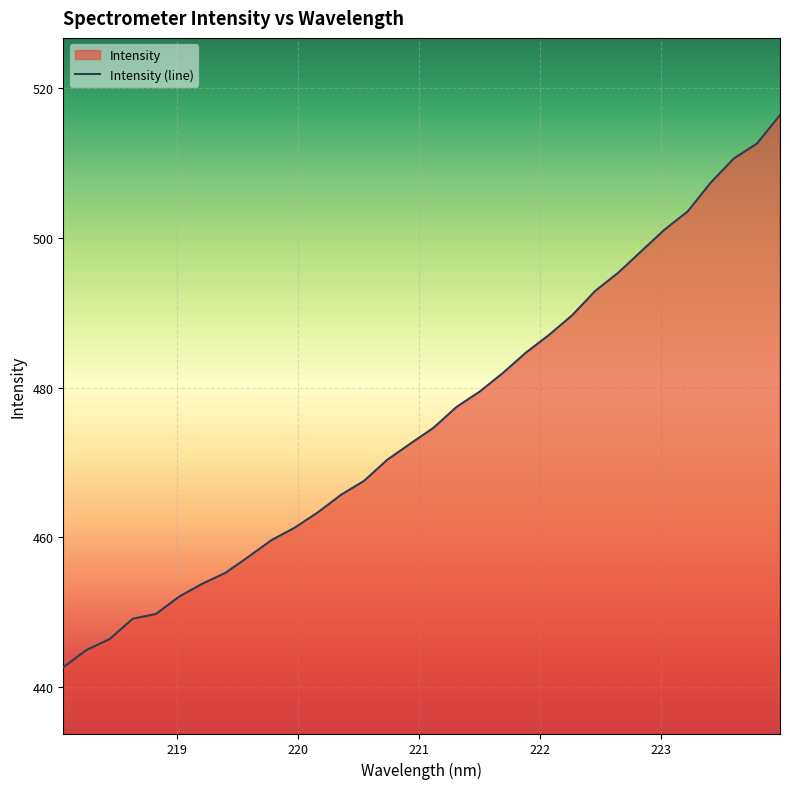

What is the difference between the second highest and minimum values?

70.0